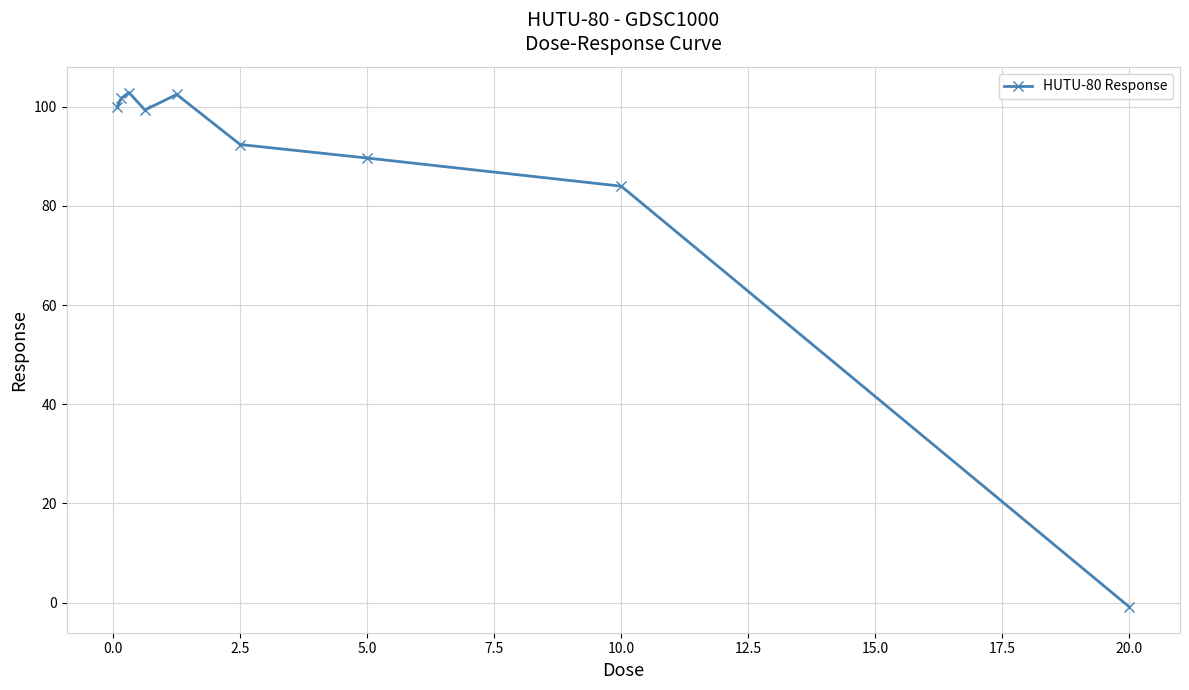

What is the value of the 1st point from the left?

99.8